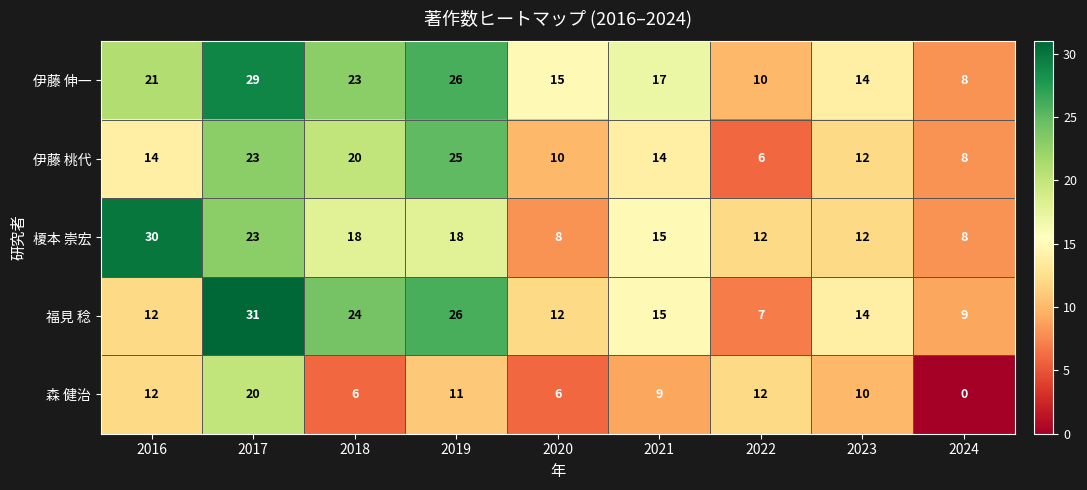

What is the sum of the 伊藤 桃代 values at 2021 and 2018?

34